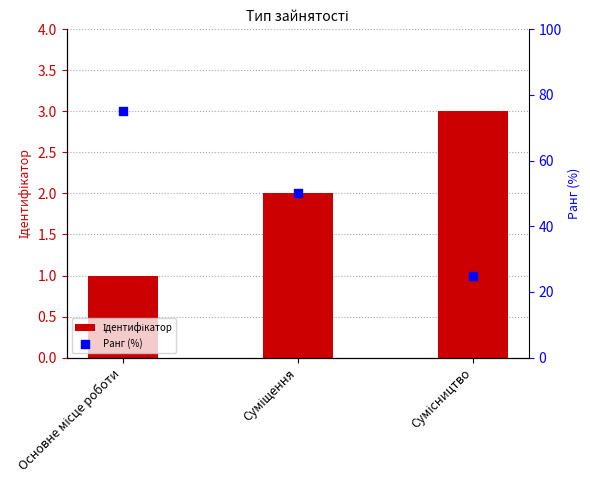

What is the total value across all series at Основне місце роботи?

76